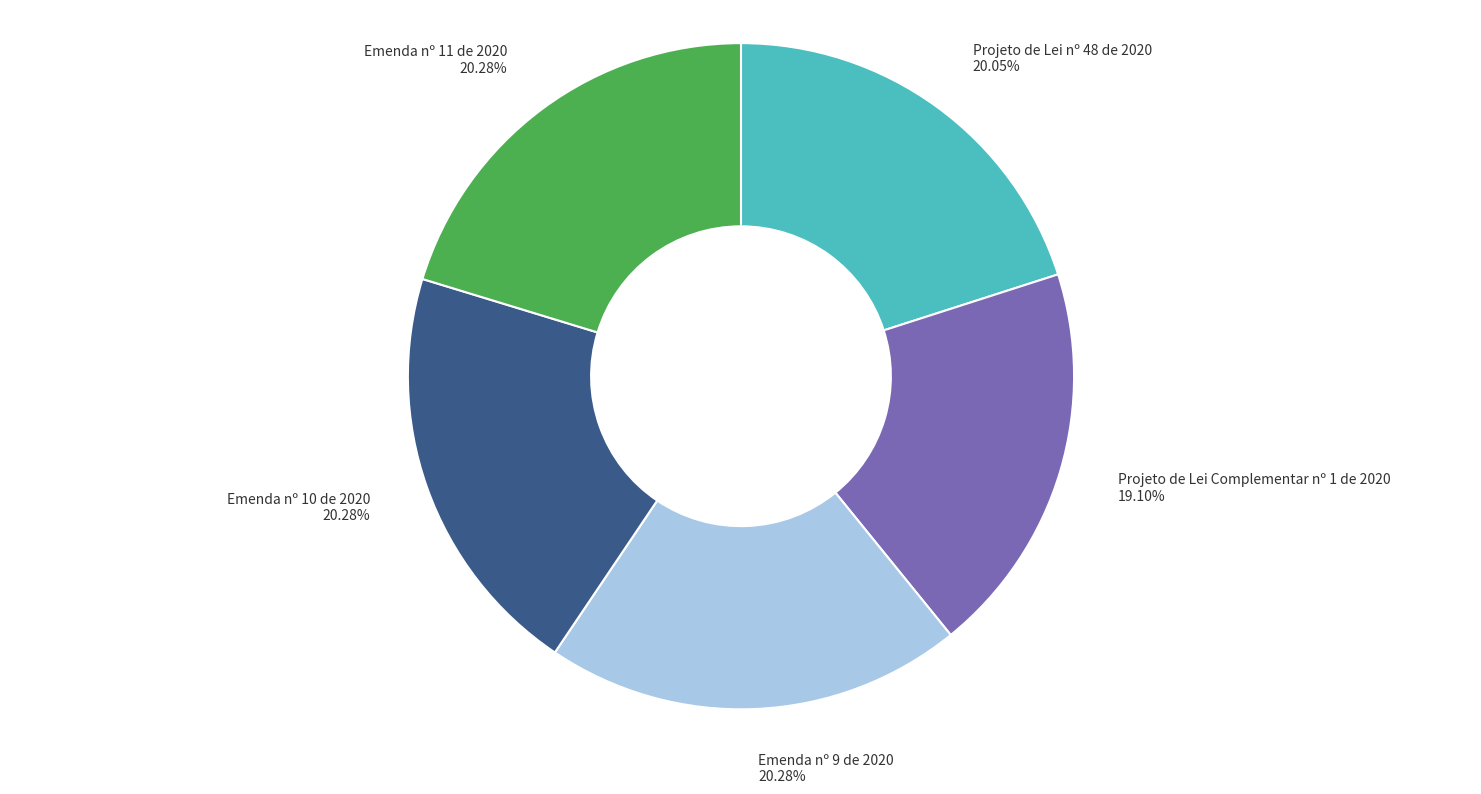

What portion of the pie excludes Projeto de Lei nº 48 de 2020?

79.9%